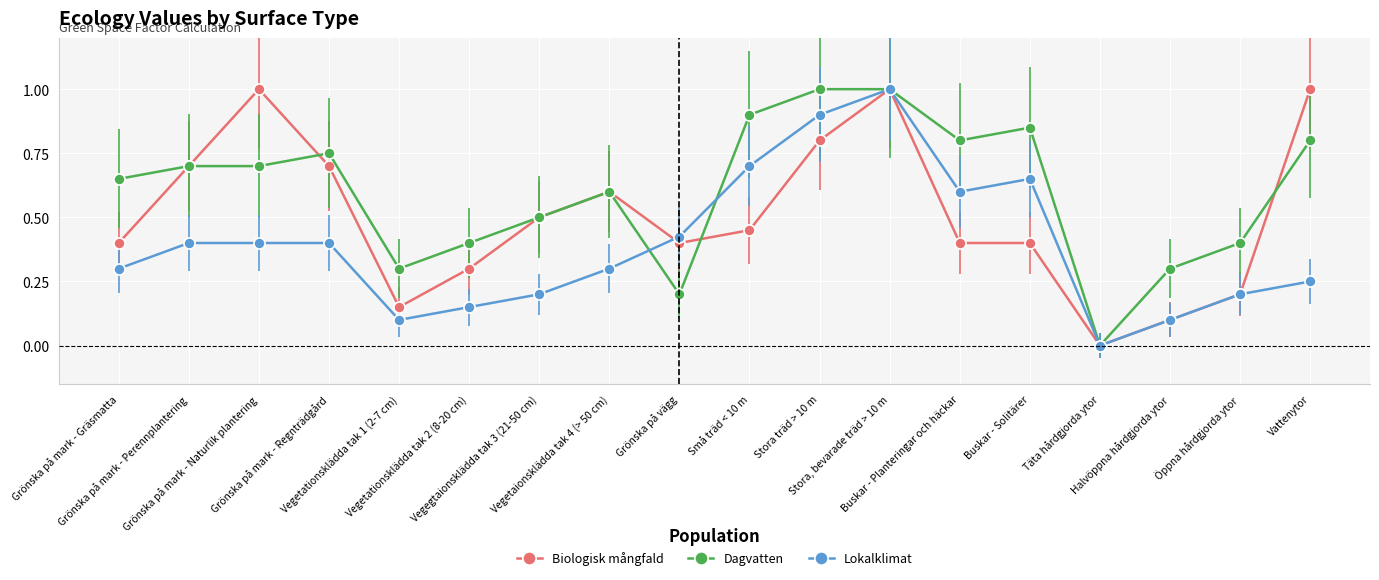

What is the value of the Dagvatten point at the 5th from the left?

0.3